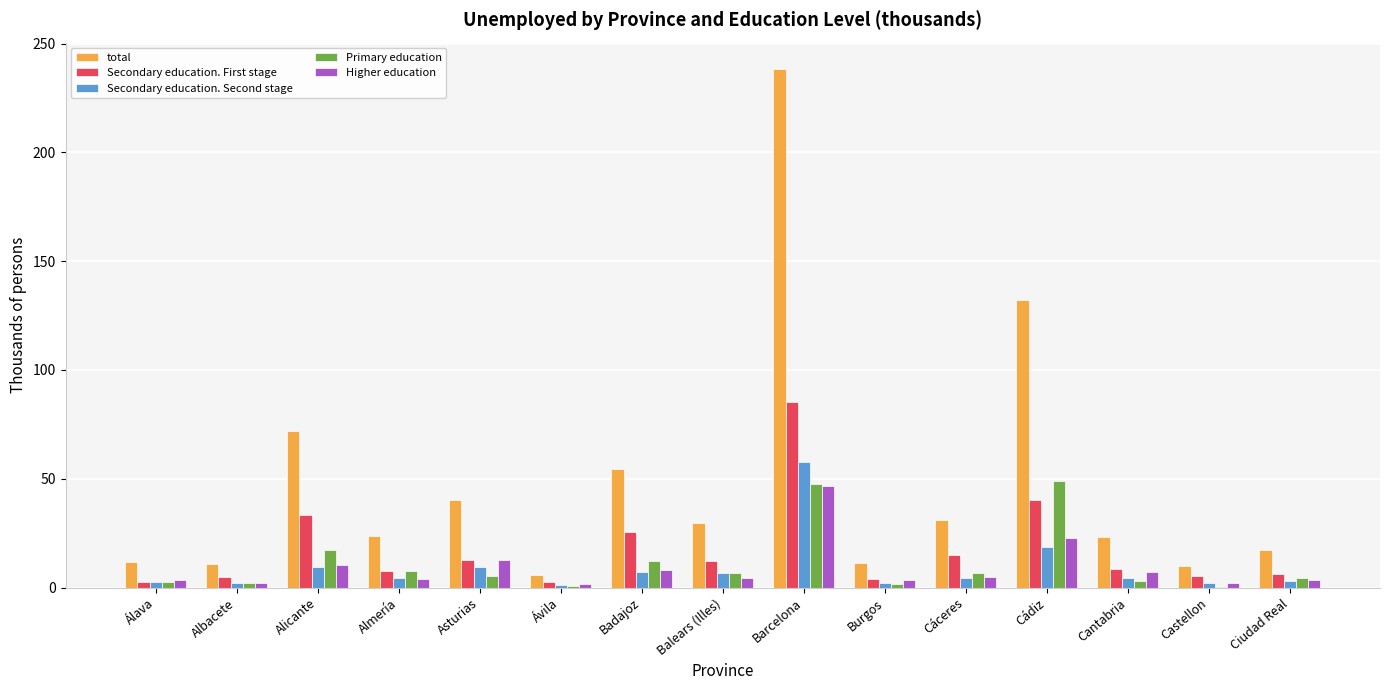

At which category is the sum across all series the highest?

Barcelona